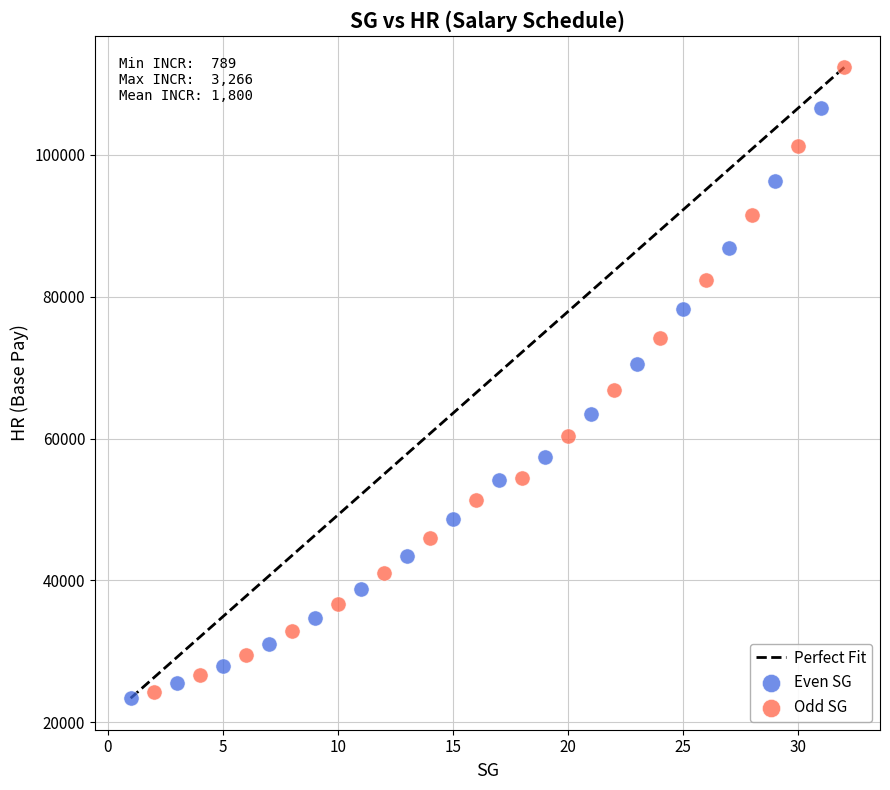

Which series reaches the maximum Y coordinate?

Odd SG